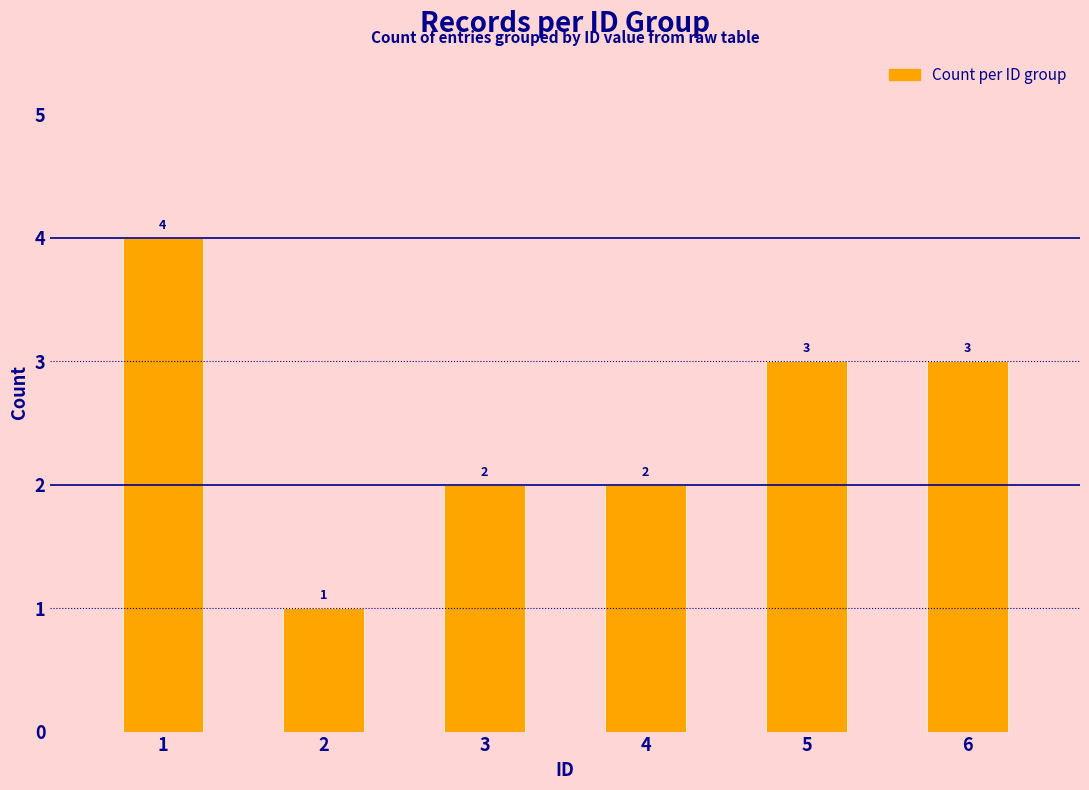

The value at 1 is 4. True or false?

True